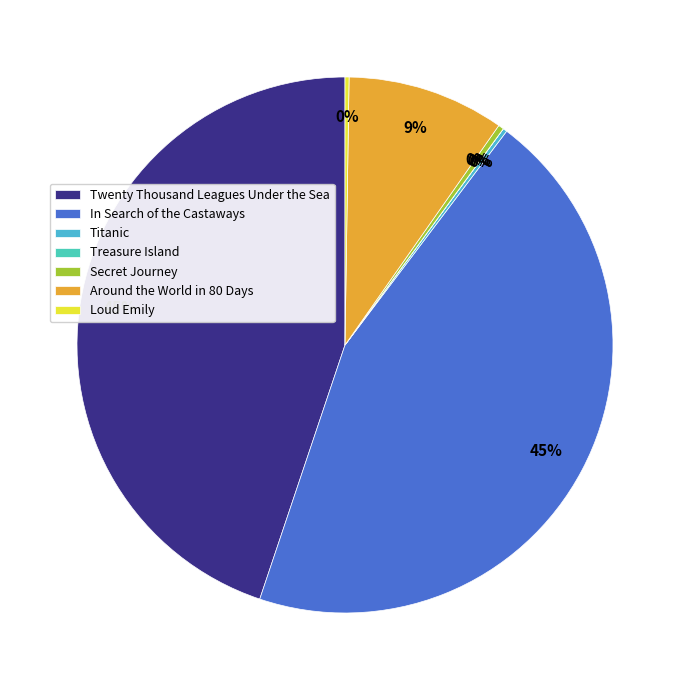

To the nearest percent, what is the difference between the Around the World in 80 Days and In Search of the Castaways slice percentages?

35%